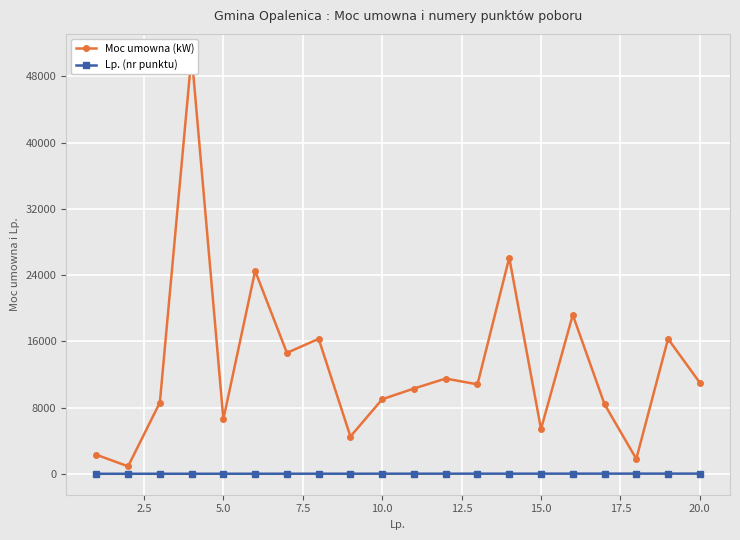

How many interior local valleys does the Moc umowna (kW) series have?

7